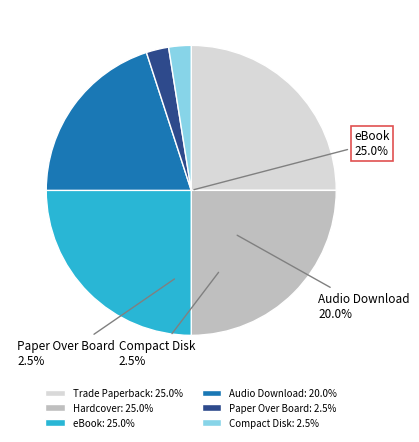

To the nearest percent, what is the combined percentage of Paper Over Board and Audio Download?

22%